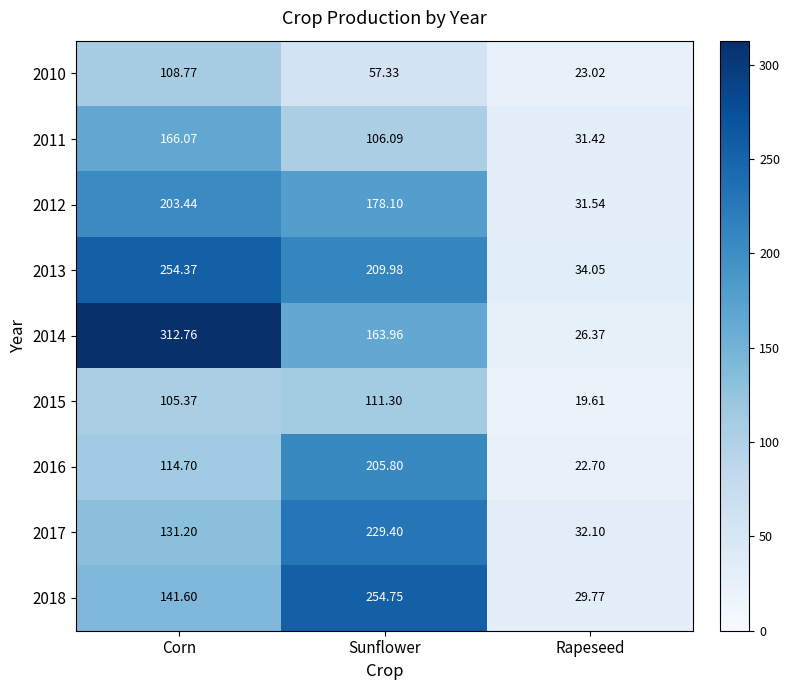

List the labels in order of 2016 value, largest first.

Sunflower, Corn, Rapeseed